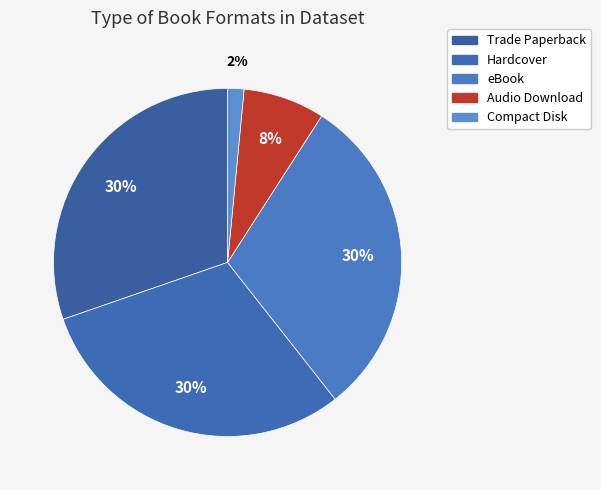

How many slices are in this pie chart?

5